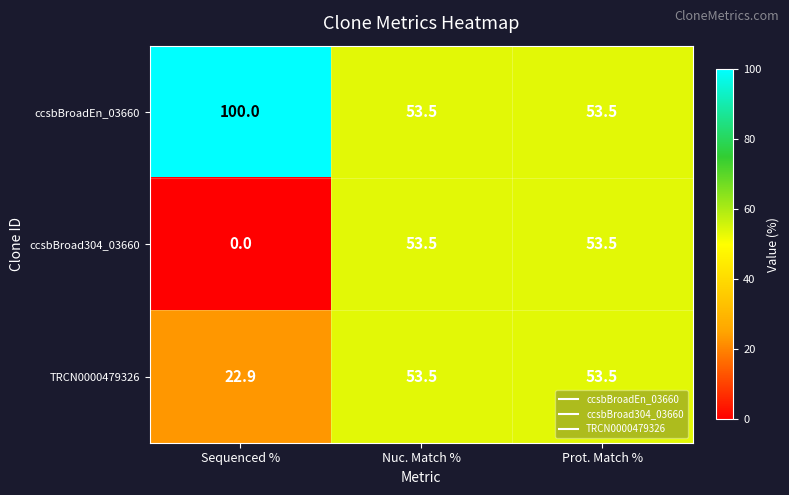

The value of ccsbBroadEn_03660 at Sequenced % is 148.3. True or false?

False